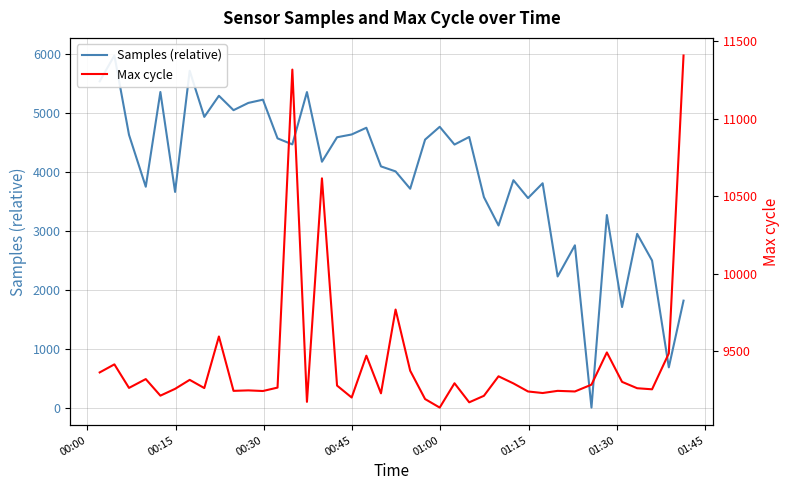

True or false: Samples (relative) and Max cycle cross at least once.

False